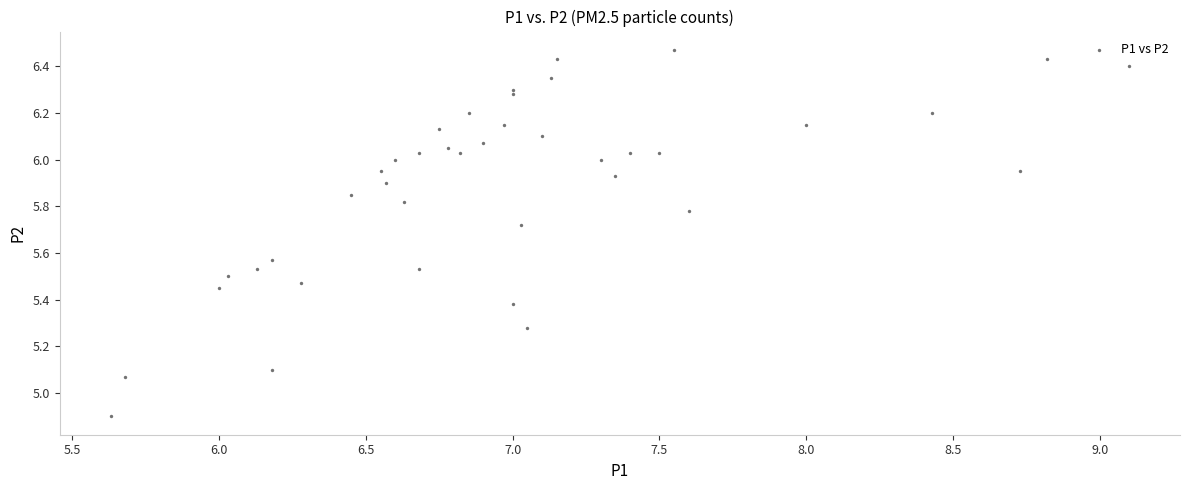

What is the range of X values (max minus min)?

3.5